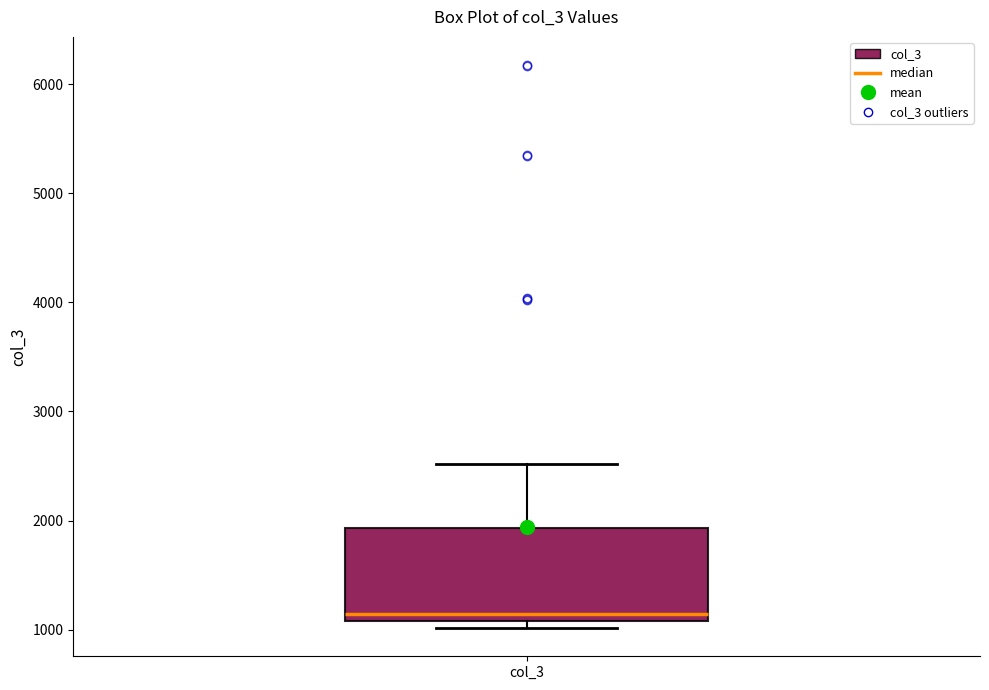

Where is the upper edge of the box for col_3 on the y-axis? The values are not printed on the chart, so give them approximately, as read against the axis.

1900